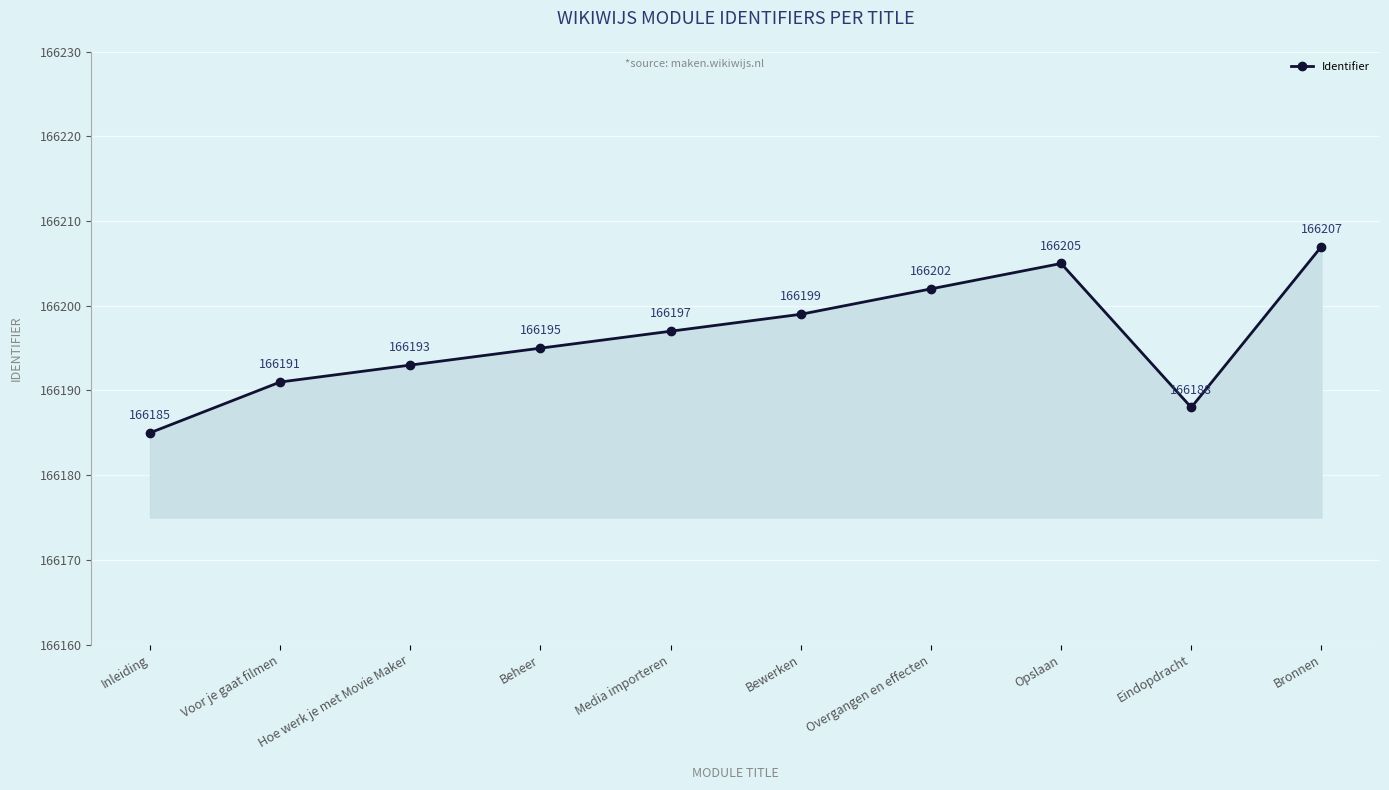

What is the difference between the values at Opslaan and Bronnen?

2